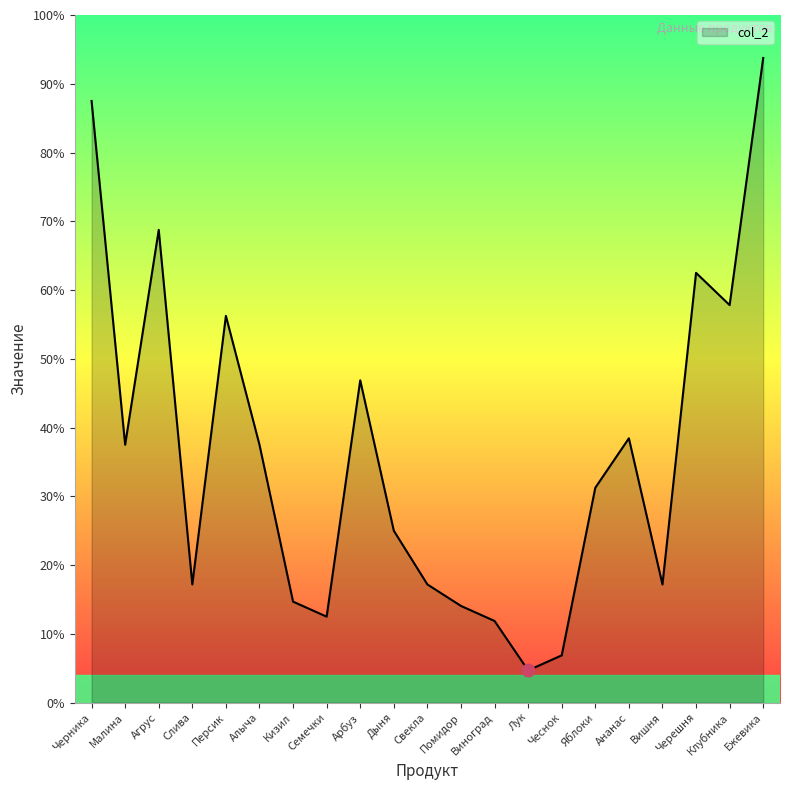

Is this an area chart (filled region under the line)?

Yes